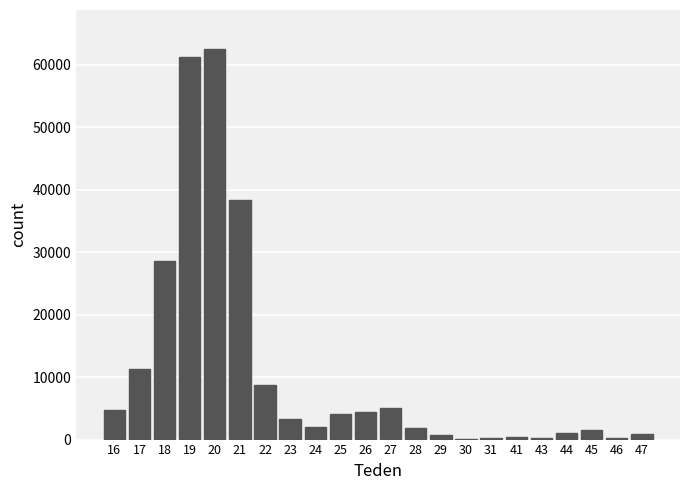

The value at 26 is 6553. True or false?

False